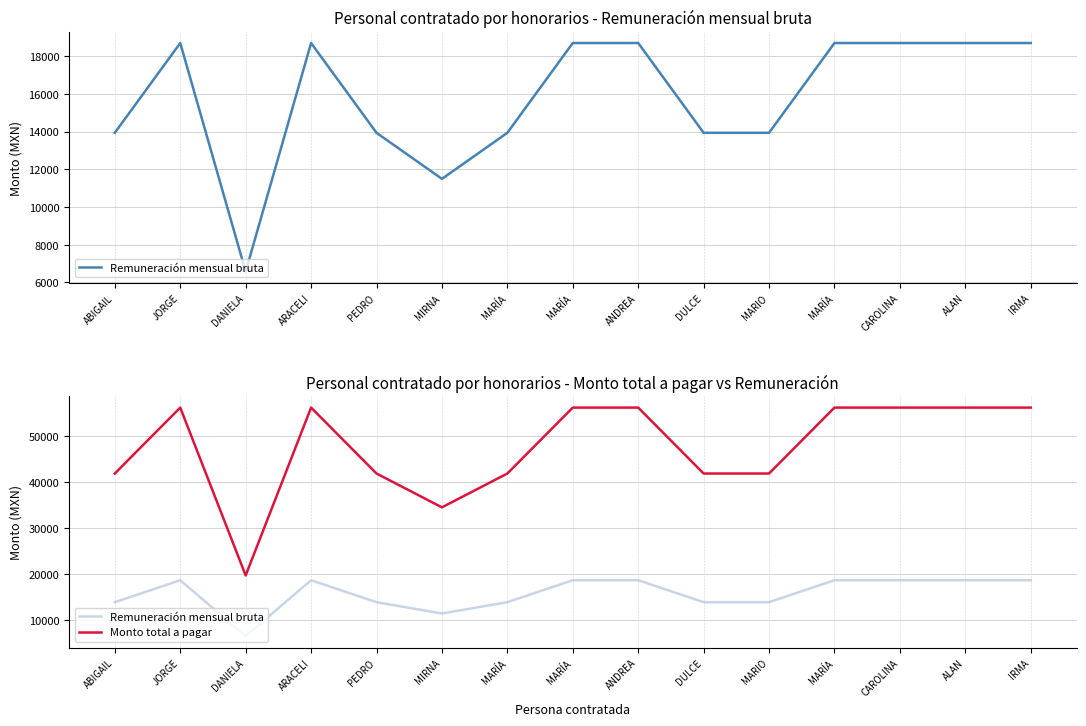

True or false: Monto total a pagar and Remuneración mensual bruta intersect in this chart.

False